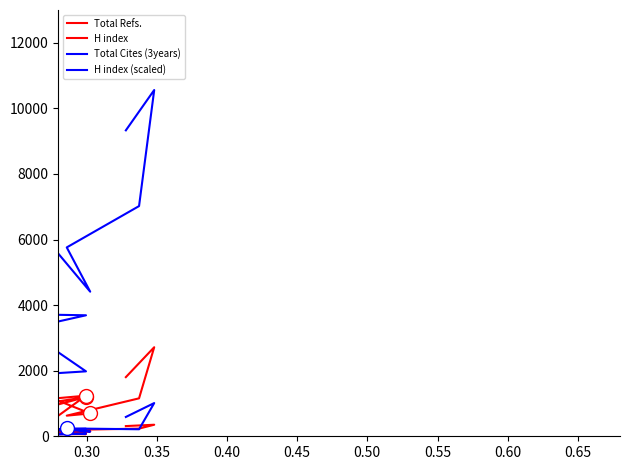

How many values in the H index (scaled) series are below 3690?

10